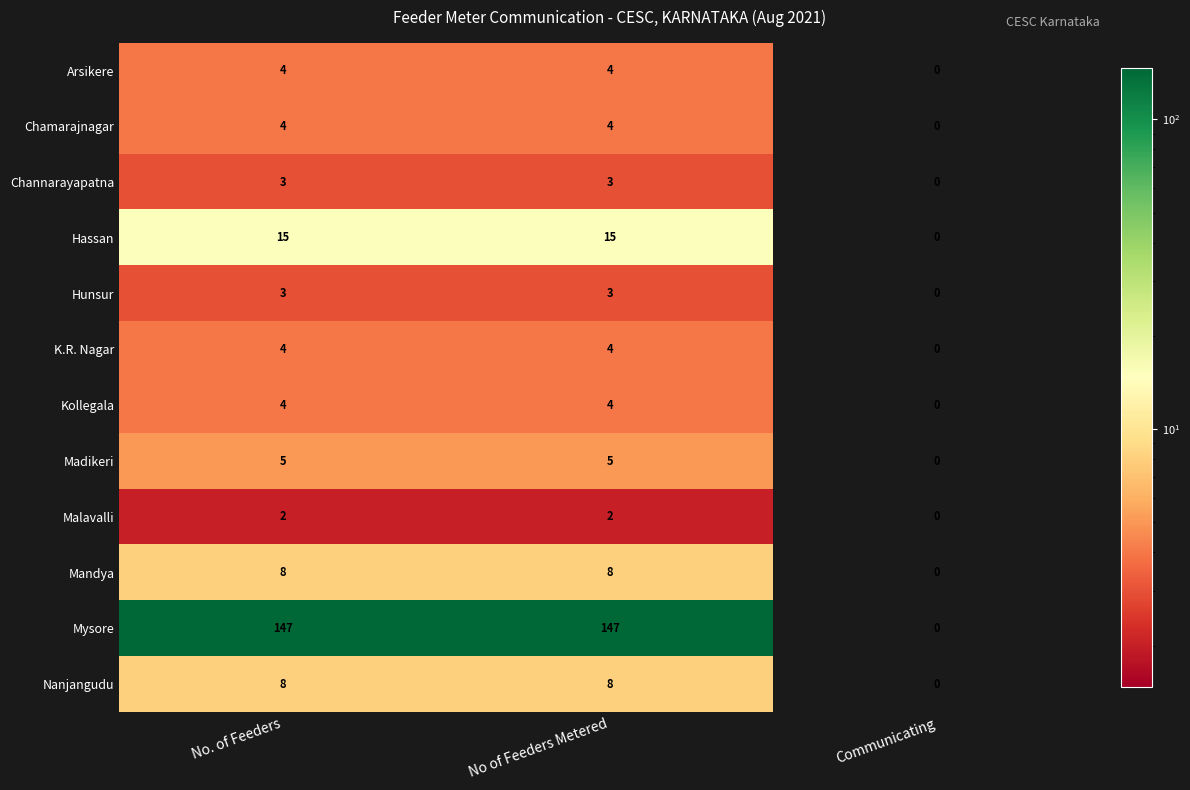

Which series has the widest spread of values?

Mysore